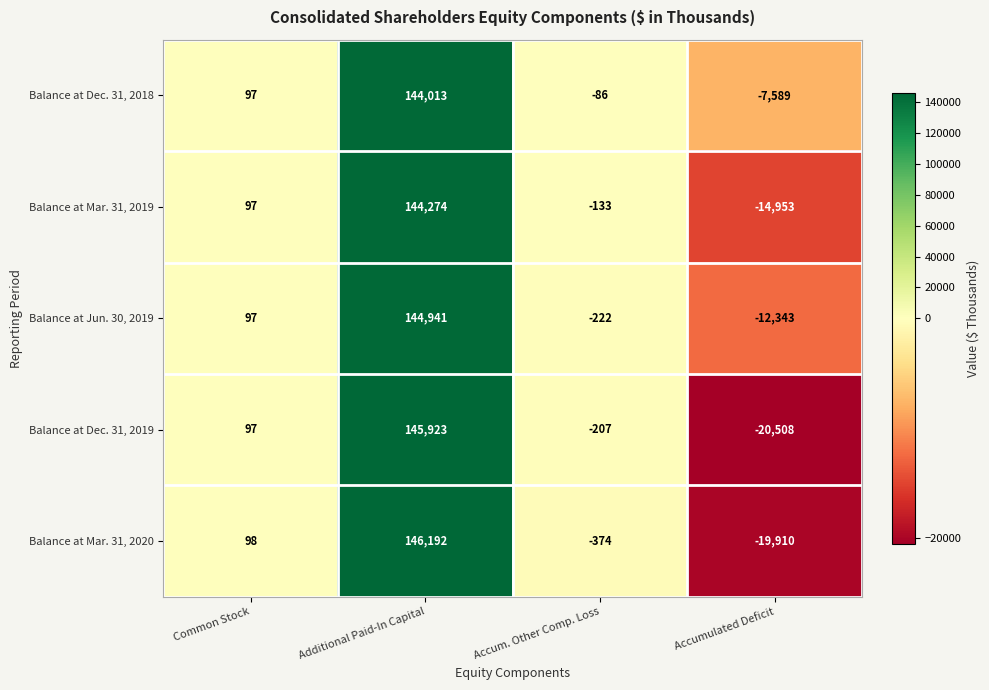

What is the approximate value of Balance at Dec. 31, 2018 at Accumulated Deficit?

-7589